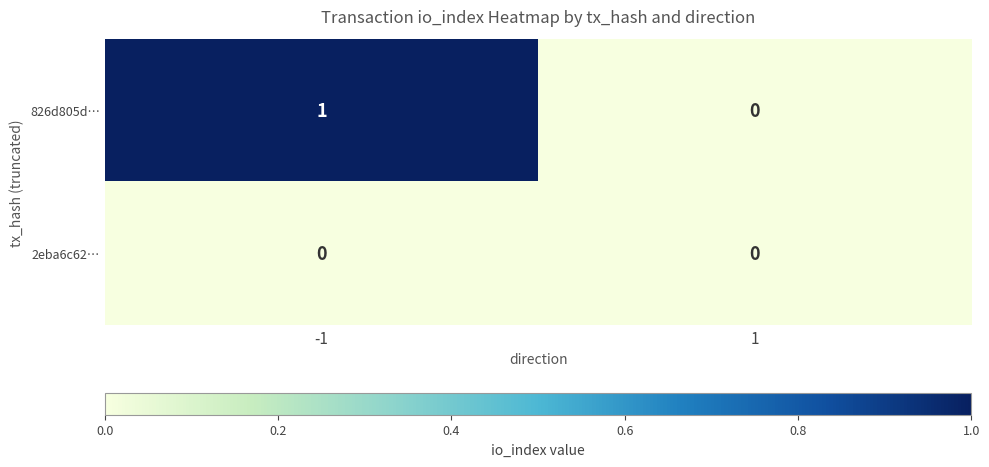

How many distinct data groups are displayed?

2